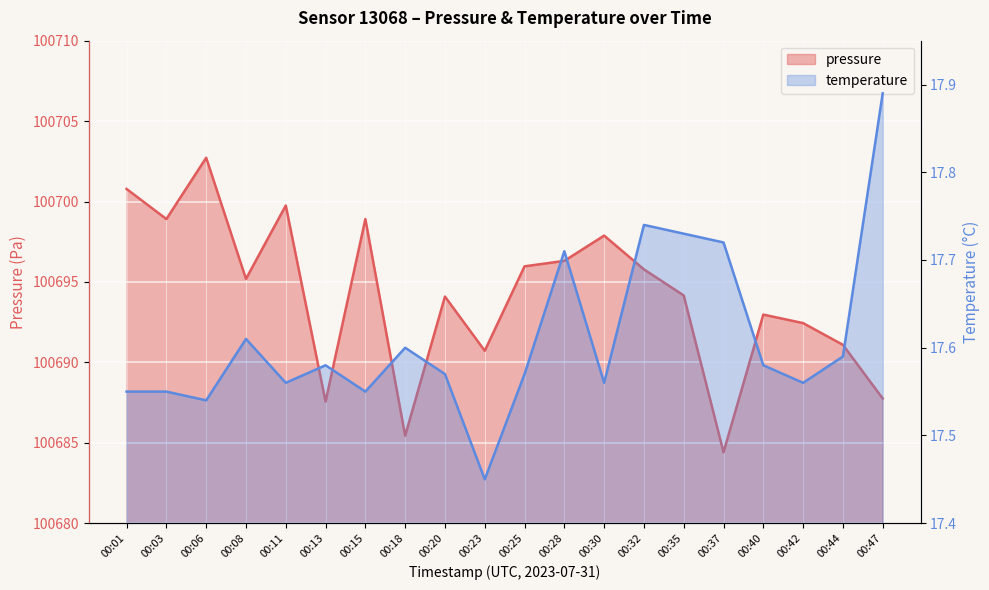

Read the pressure value at 00:35.

100694.2